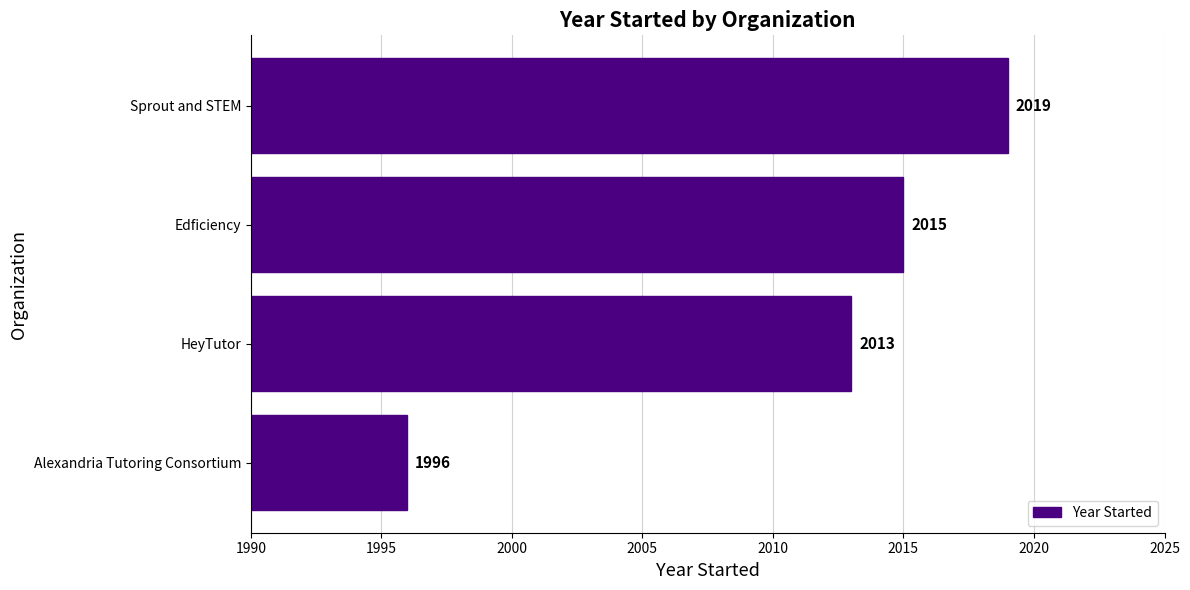

How many data points are less than 2015?

2